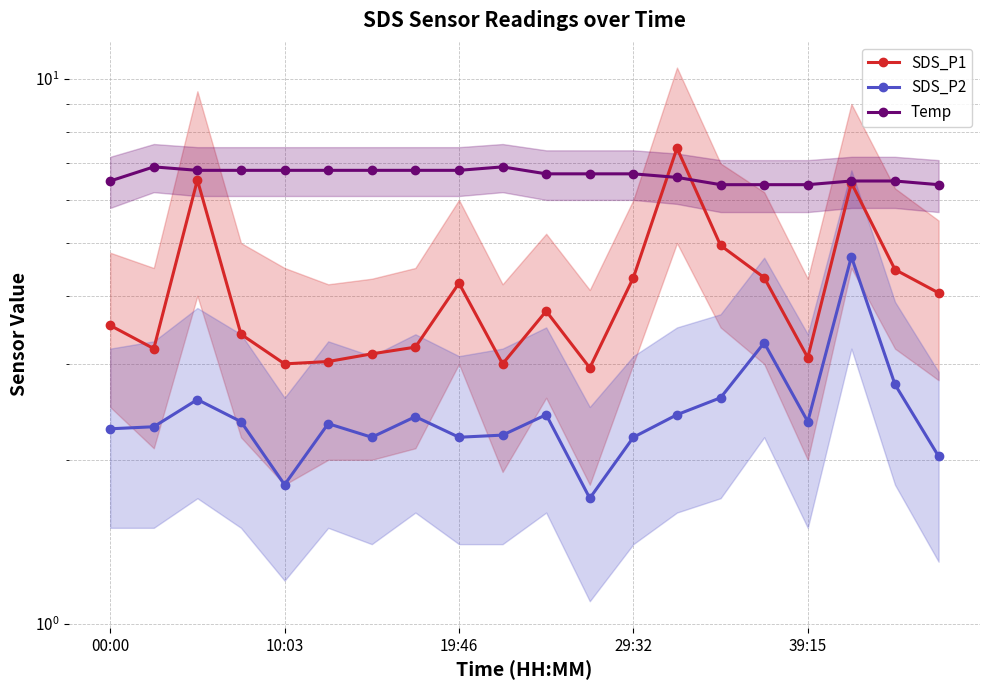

How many data points in SDS_P2 are above 2?

18